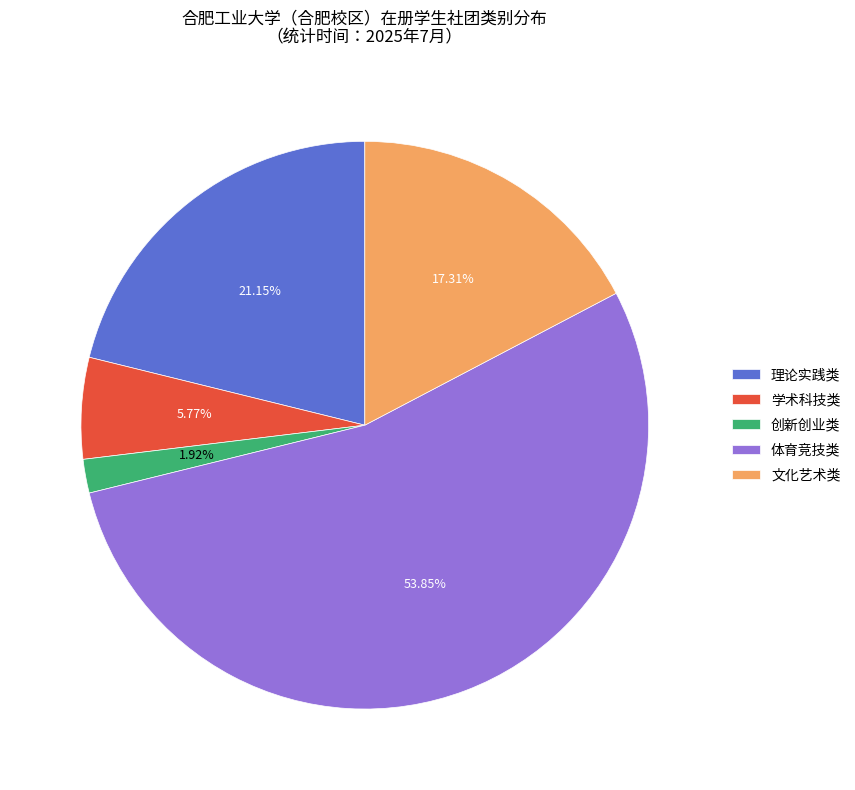

Rank the categories by value from lowest to highest.

创新创业类, 学术科技类, 文化艺术类, 理论实践类, 体育竞技类